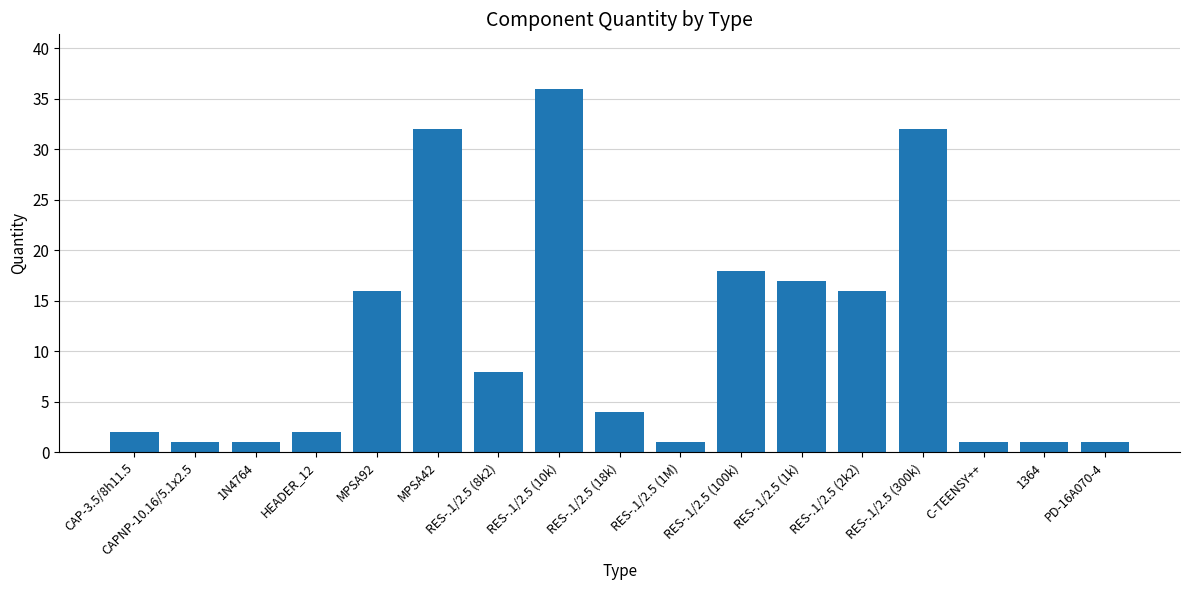

Are the bars grouped side by side (vs. stacked)?

No